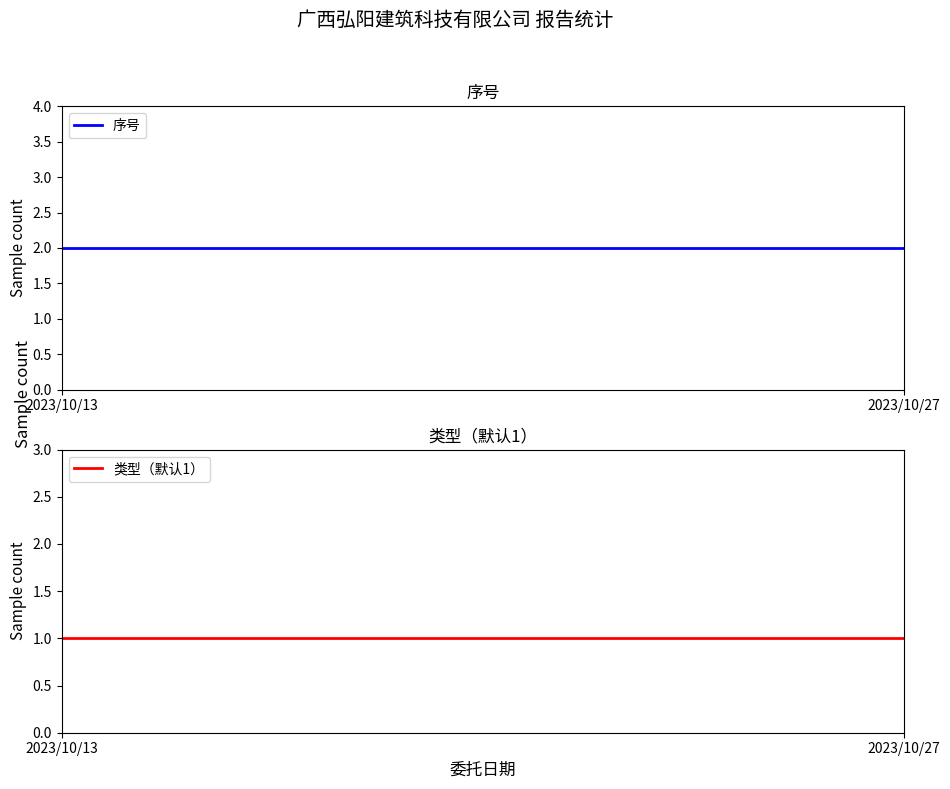

The 类型（默认1） series shows 1 at 2023/10/27. True or false?

True